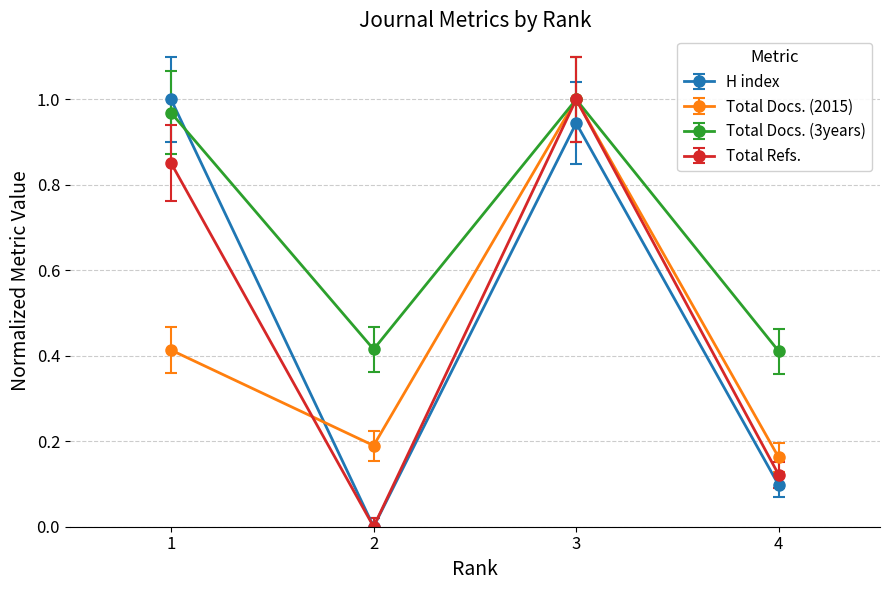

How many interior local valleys does the Total Docs. (2015) series have?

1